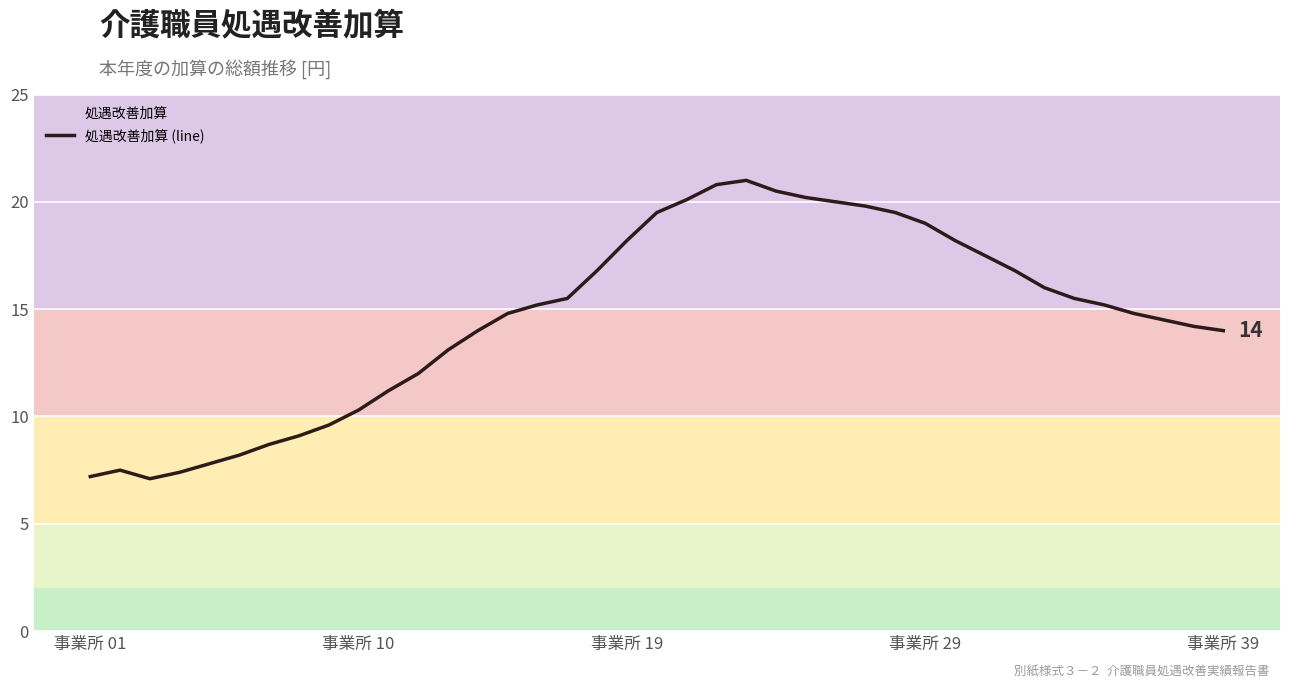

What is the greatest value displayed?

21.0